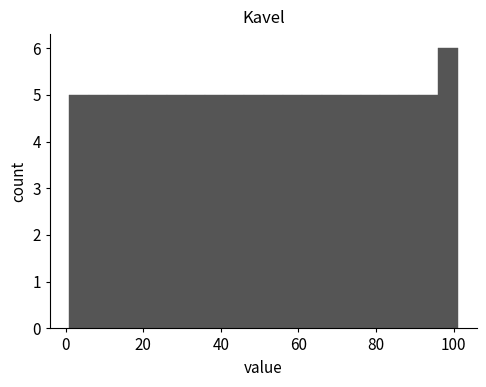

Read against the x-axis, roughly where is the centre of the tallest bar?

98